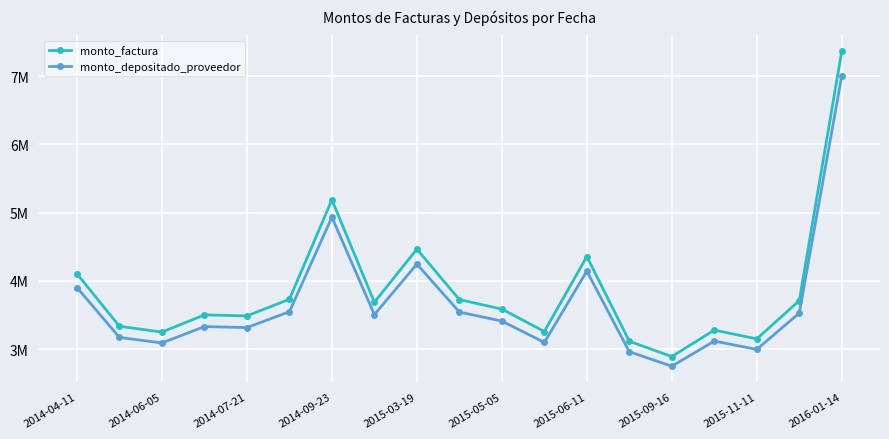

Which category has the lowest value in the monto_depositado_proveedor series?

2015-09-16